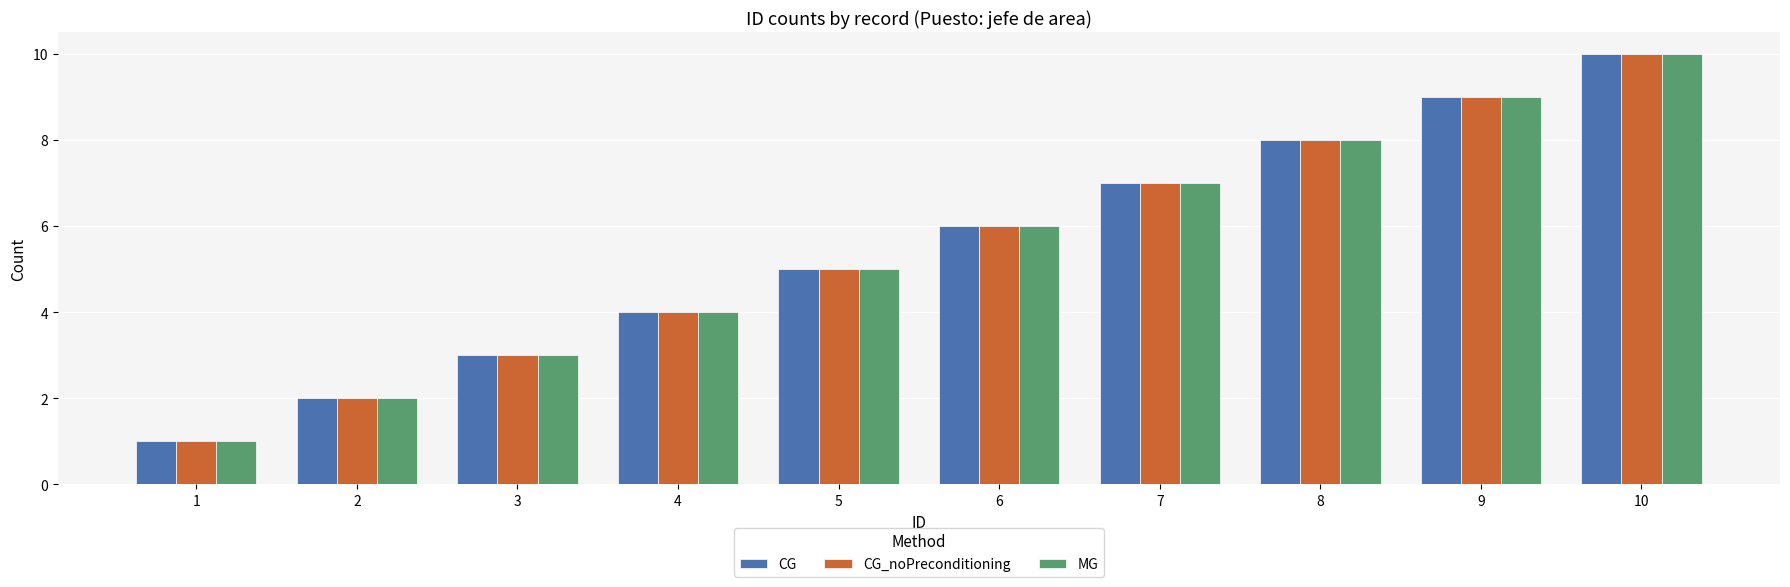

True or false: CG has a value of 2 at 3.

False